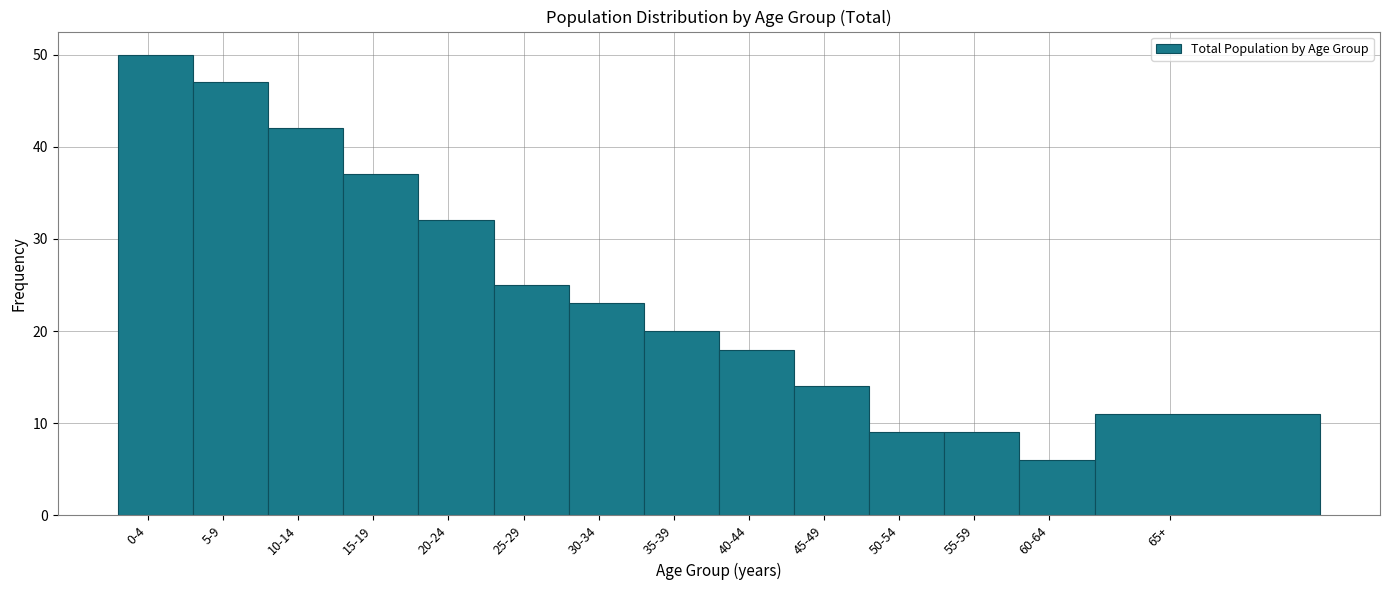

Reading right to left, extract all data points from this chart.

65+=11	60-64=6	55-59=9	50-54=9	45-49=14	40-44=18	35-39=20	30-34=23	25-29=25	20-24=32	15-19=37	10-14=42	5-9=47	0-4=50